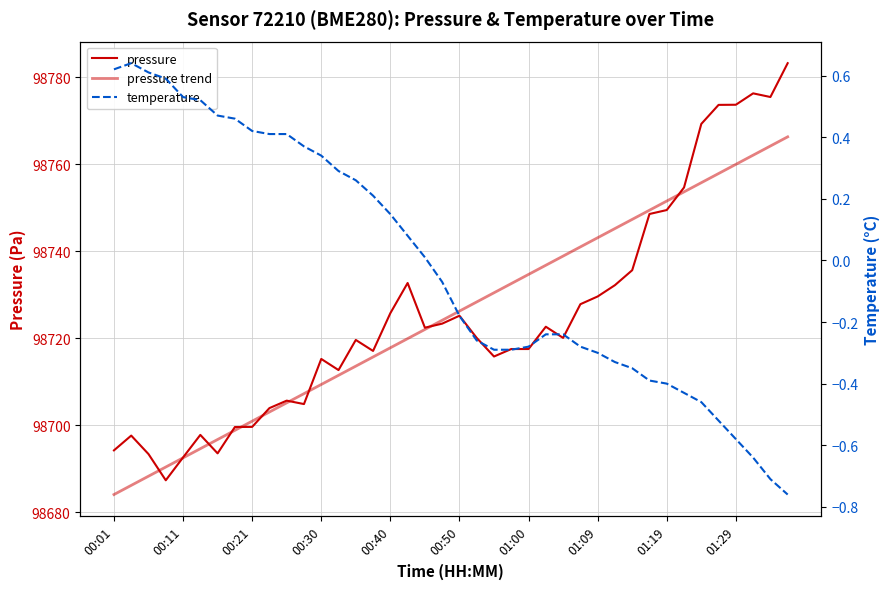

What is the average value of the pressure trend series?

98725.2